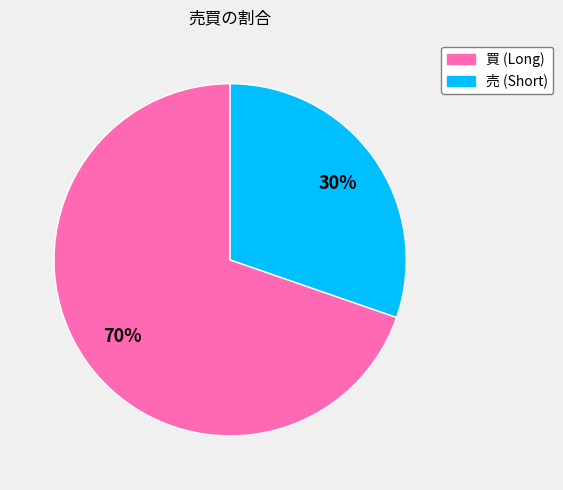

How many slices are in this pie chart?

2